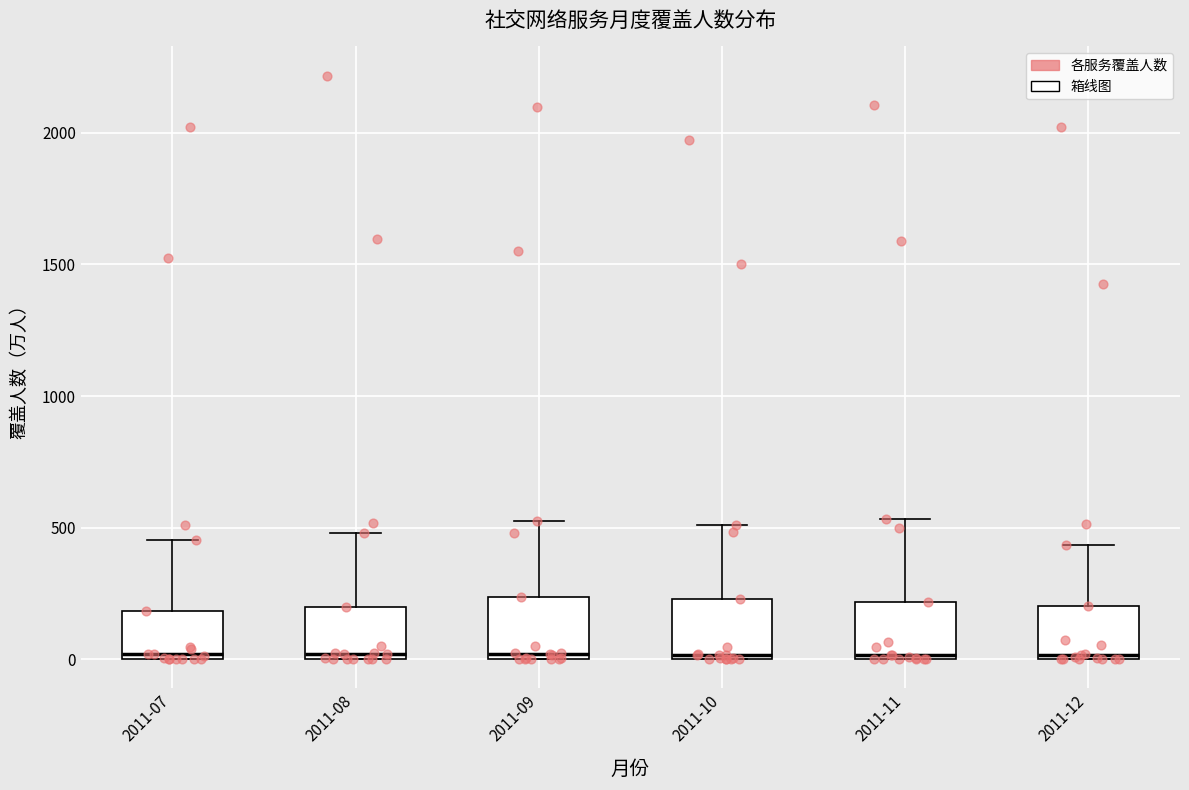

Reading left to right, read every box against the y-axis: the position of its median line, the range the box covers, and the ends of its whiskers. The values are not printed on the chart, so give them approximately, as read against the axis.

2011-07: median 0 (just above the box's lower edge), box 0 to 200, whiskers 0 to 450
2011-08: median 0 (just above the box's lower edge), box 0 to 200, whiskers 0 to 500
2011-09: median 0 (just above the box's lower edge), box 0 to 250, whiskers 0 to 500
2011-10: median 0, box 0 to 250, whiskers 0 to 500
2011-11: median 0, box 0 to 200, whiskers 0 to 550
2011-12: median 0, box 0 to 200, whiskers 0 to 450